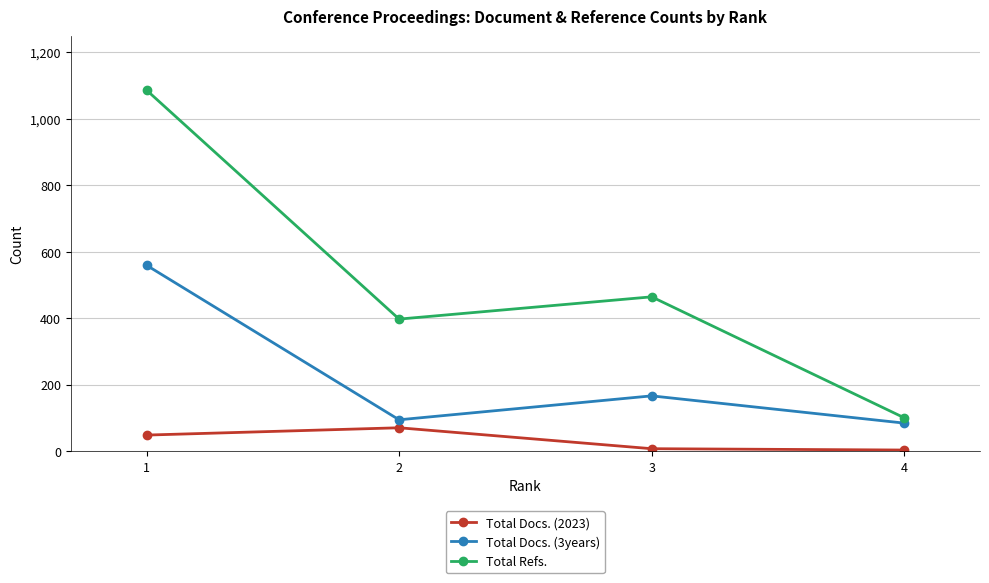

How many interior local peaks does the Total Refs. series have?

1